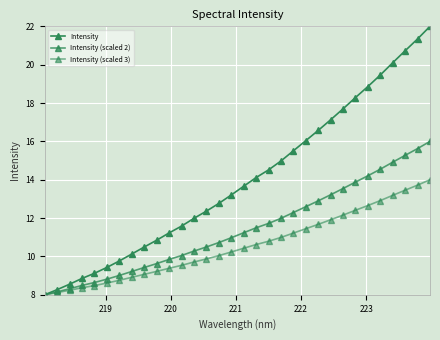

True or false: Intensity and Intensity (scaled 2) intersect in this chart.

False